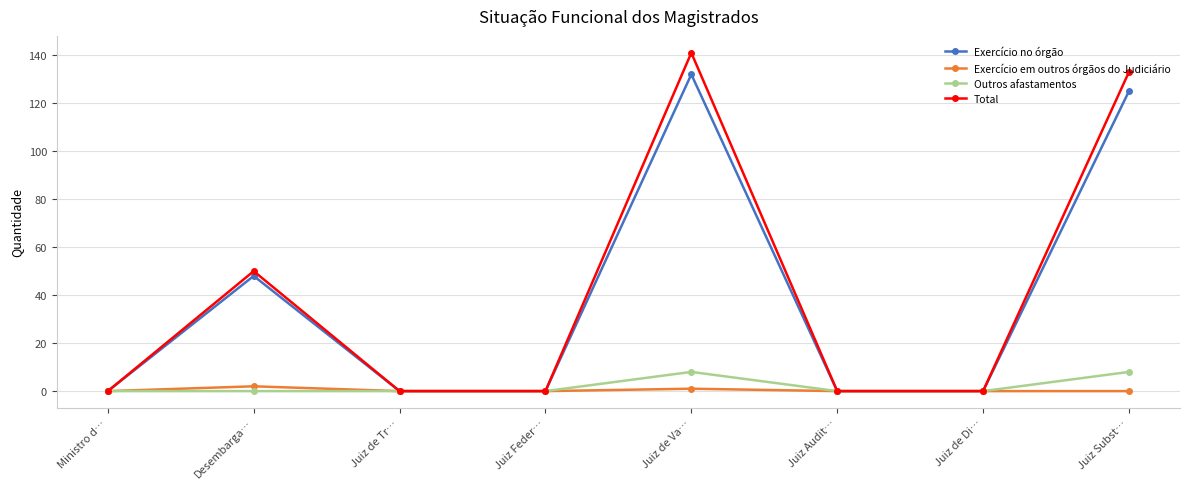

What is the difference between the Total values at Juiz Subst… and Desembarga…?

83